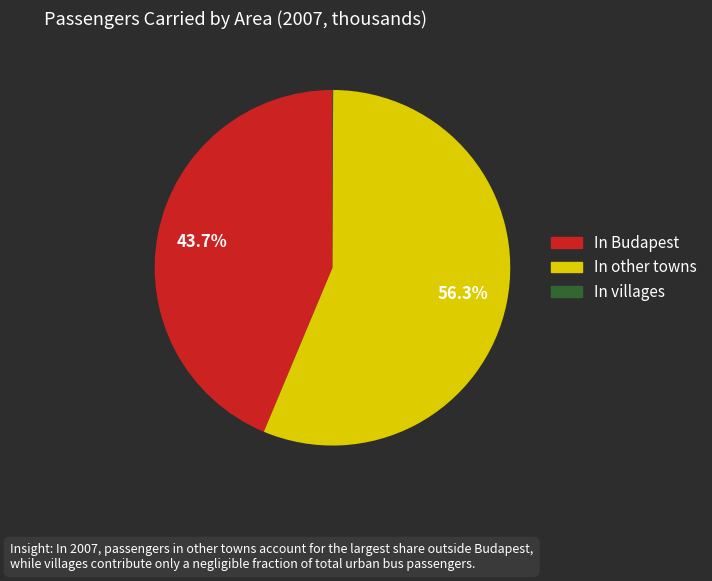

The In other towns slice represents 51% of the pie. True or false?

False